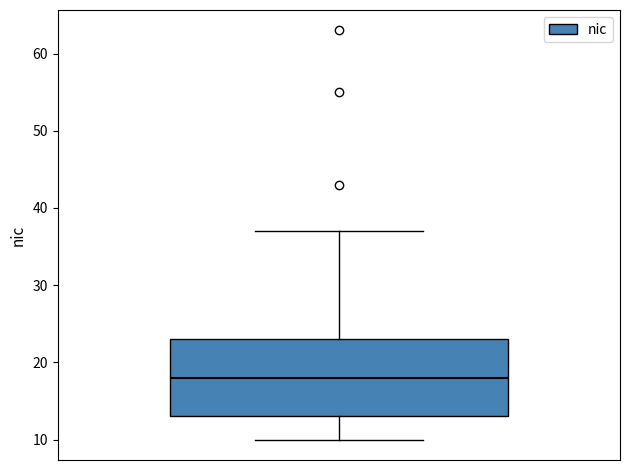

Where does the upper whisker of the box end on the y-axis? The values are not printed on the chart, so give them approximately, as read against the axis.

37